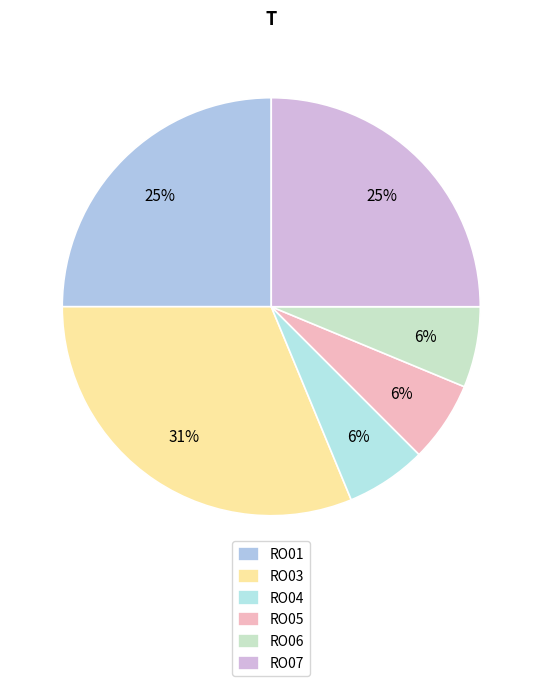

Which slice is the largest?

RO03